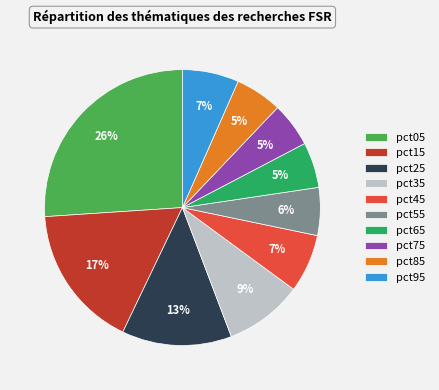

What is the ratio of the value at pct85 to the value at pct65?

1.0